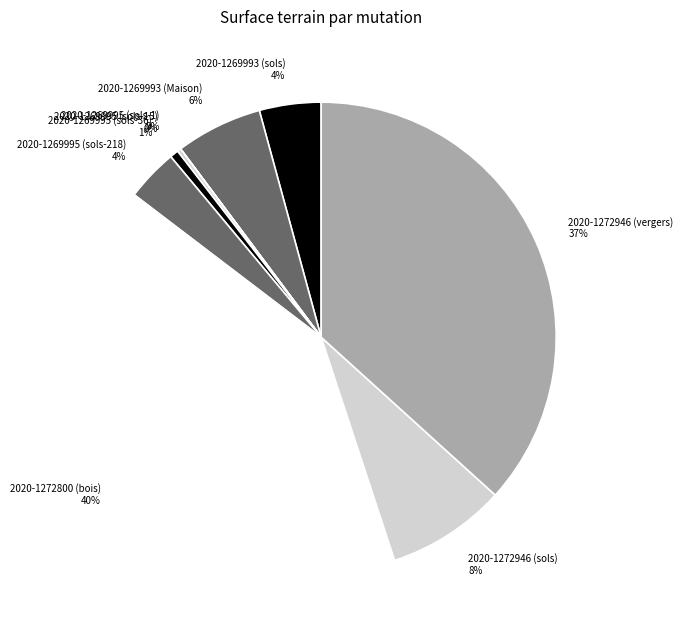

What percentage is the 2020-1272946 (sols) slice, to the nearest percent?

8%